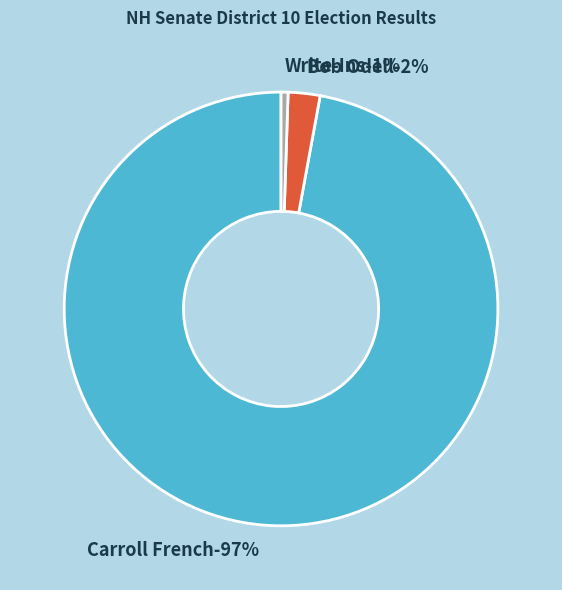

Is it true that Write-Ins is 1% of the pie?

True